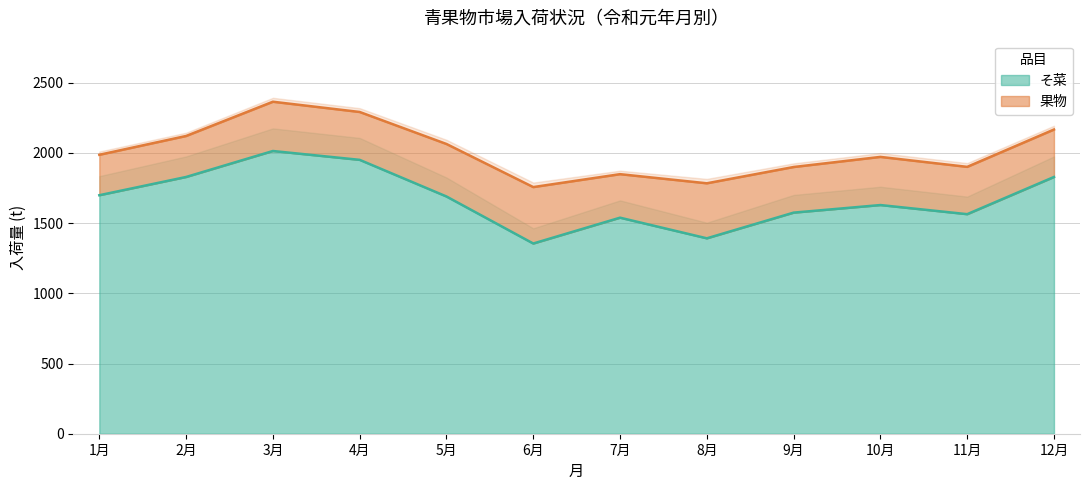

How many interior local valleys (lower than both neighbors) does the data have?

3